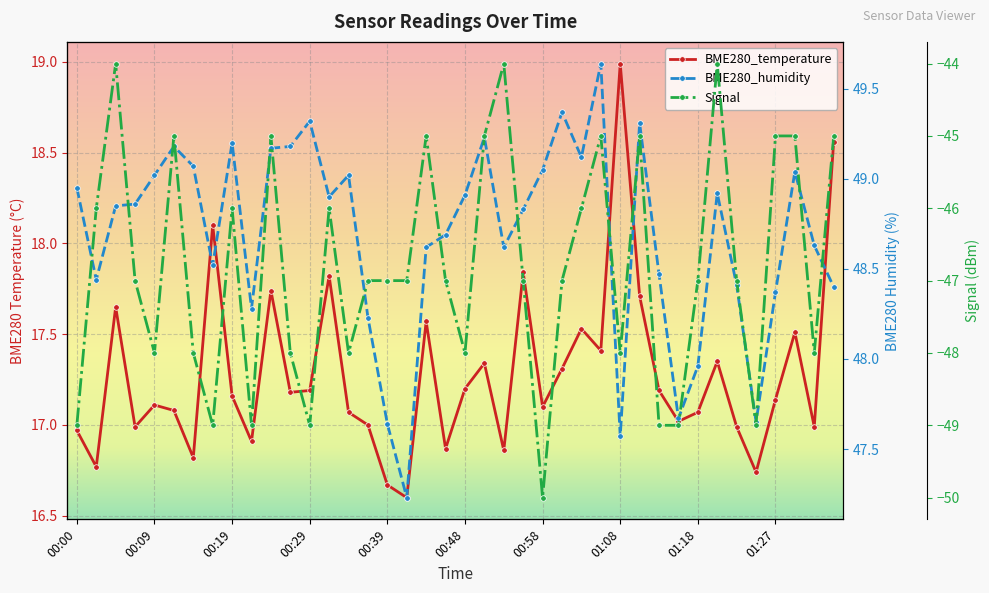

How many lines are shown in the chart?

3